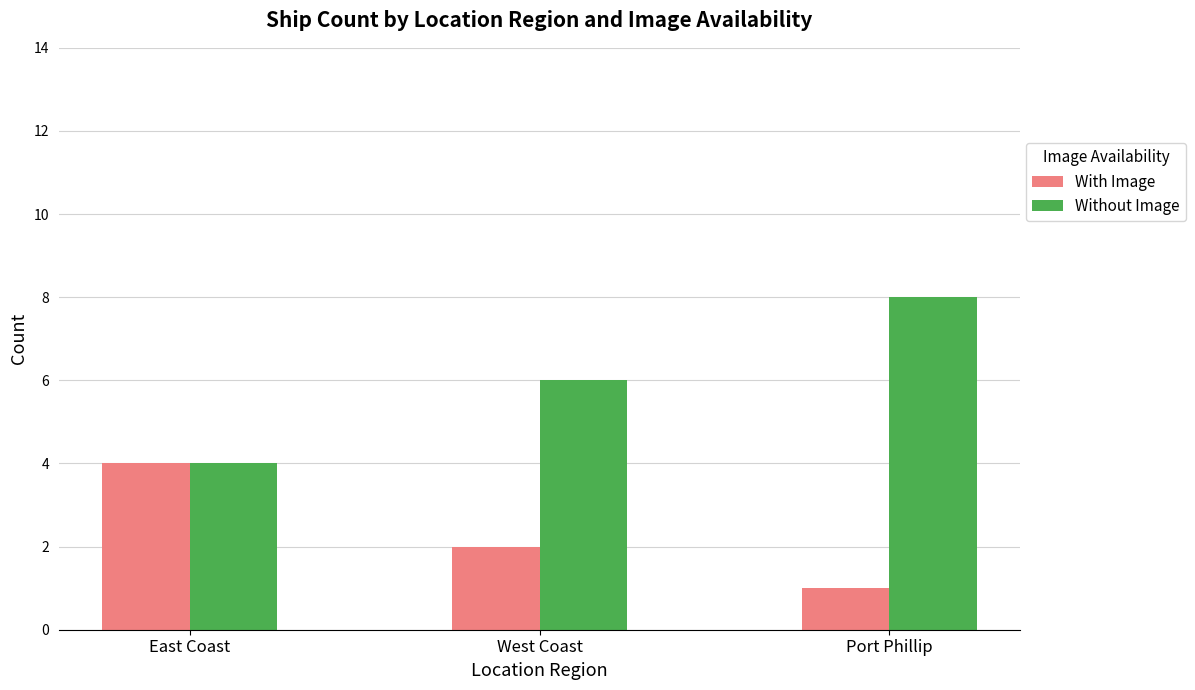

The With Image series shows 2 at West Coast. True or false?

True